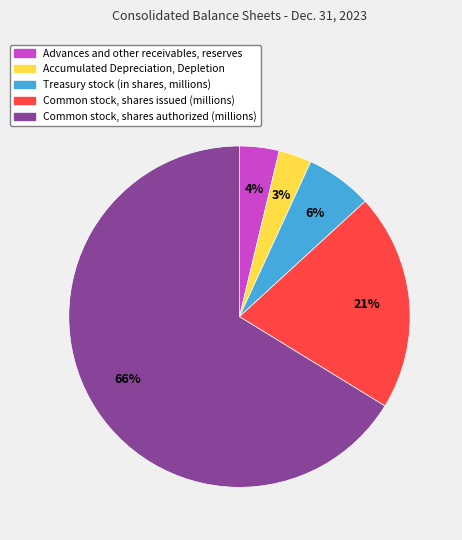

To the nearest percent, what is the difference between the largest and smallest slice percentages?

63%